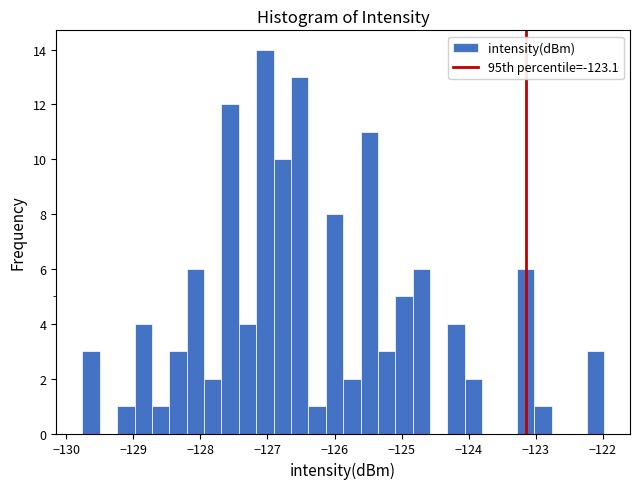

Read against the x-axis, roughly where is the centre of the tallest bar?

-127.0